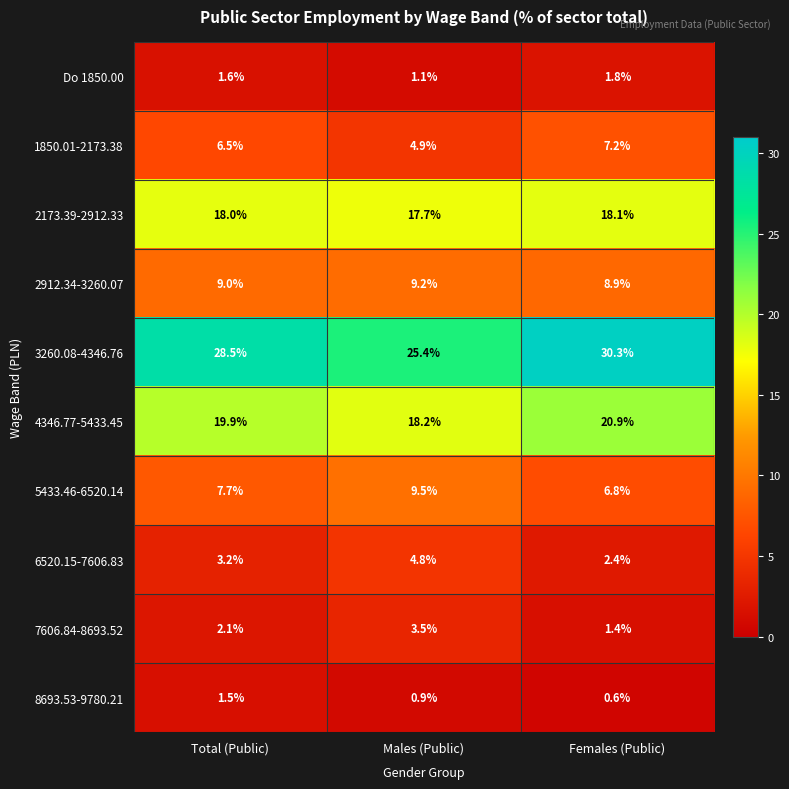

What is the sum of the 3260.08-4346.76 values at Total (Public) and Males (Public)?

53.9